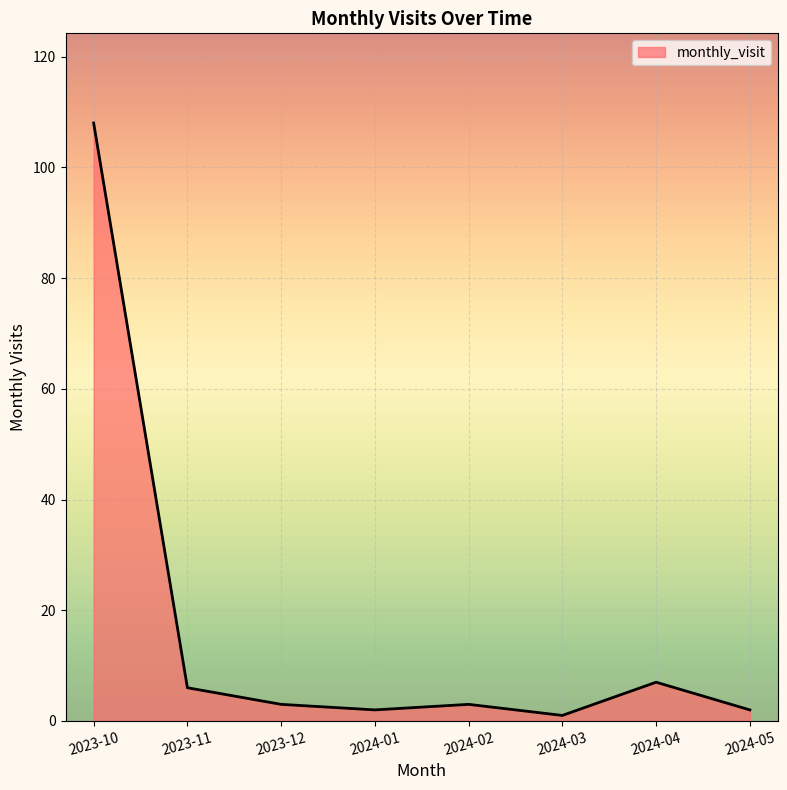

Is it true that the value at 2024-05 is 2?

True